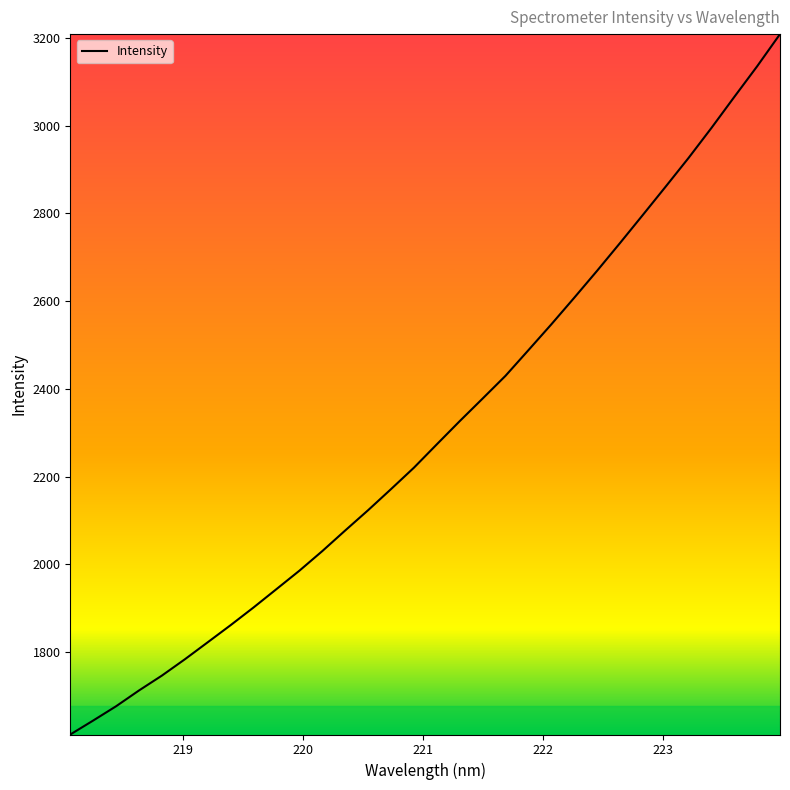

What is the difference between the maximum and minimum values?

1595.7